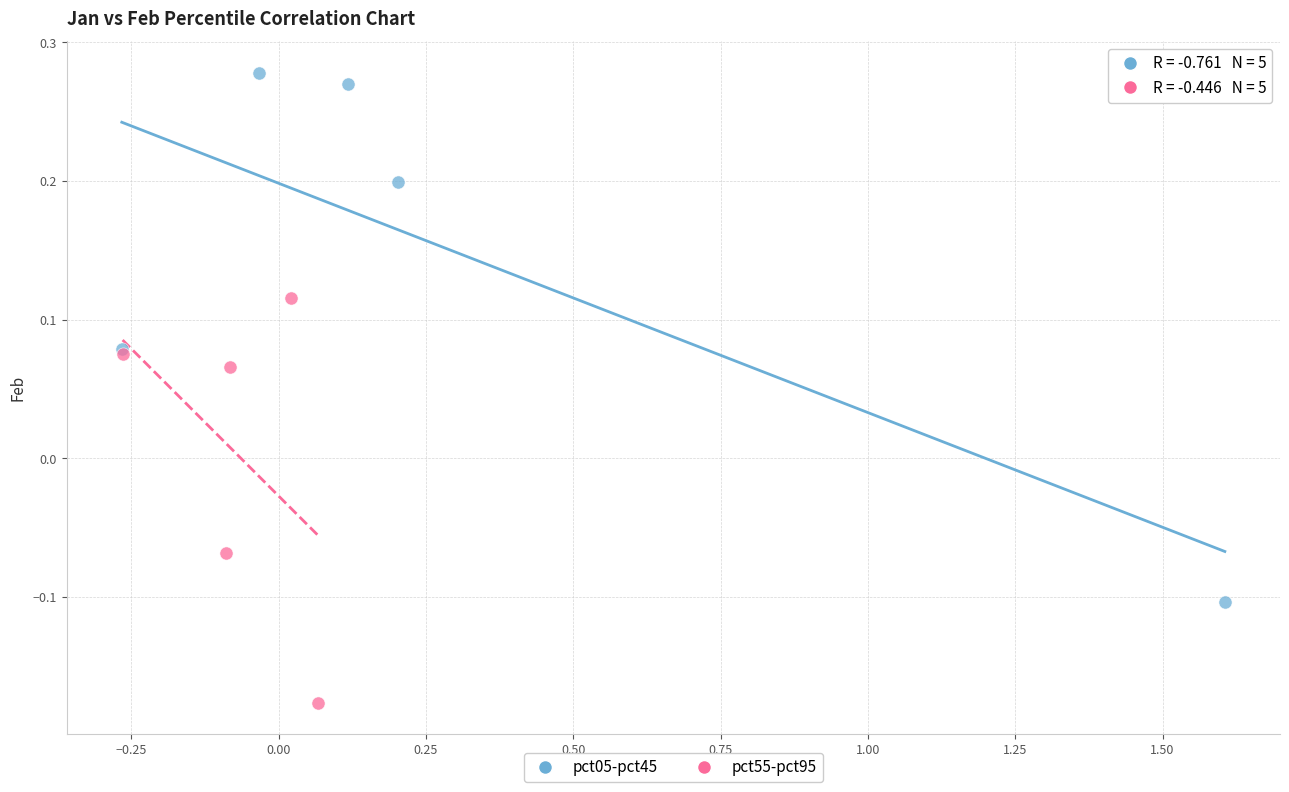

Which series reaches the minimum Y coordinate?

pct55-pct95